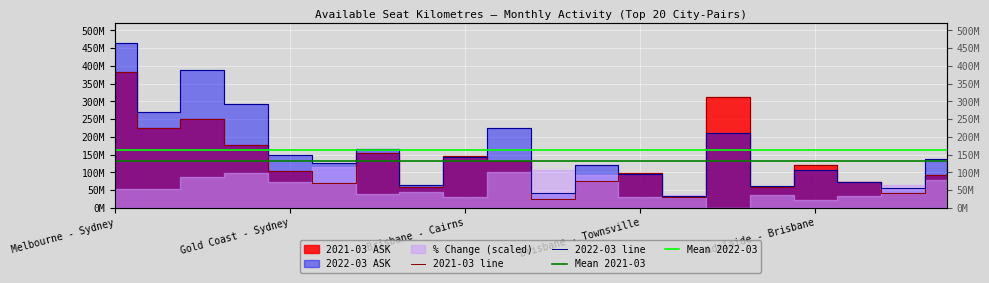

How many intersections are there between 2022-03 and 2021-03?

8